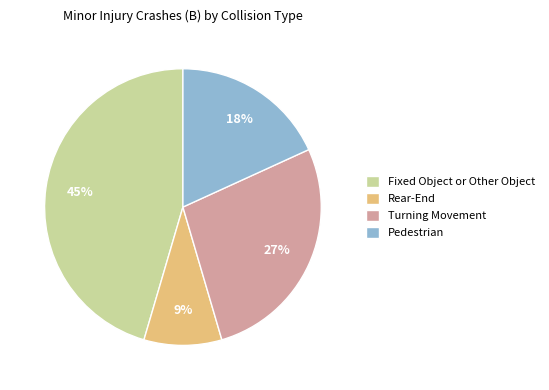

Does any single category account for the majority?

No